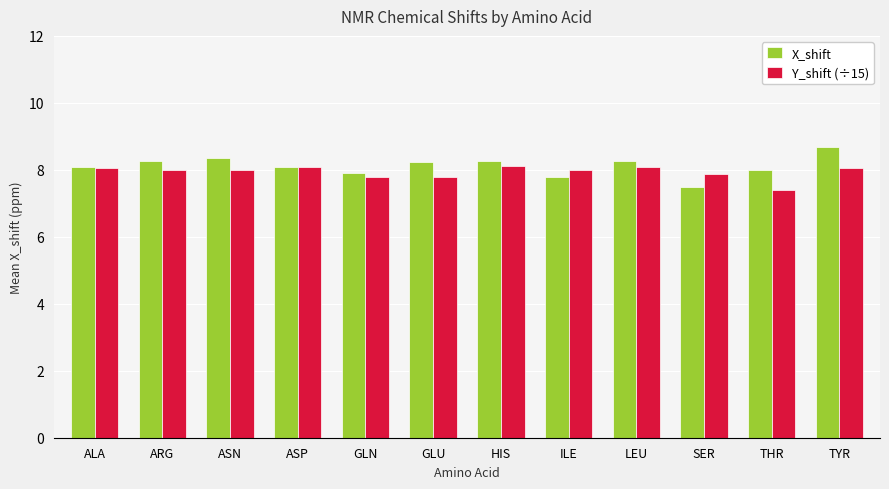

What is the sum of the Y_shift (÷15) values at ARG and HIS?

16.1